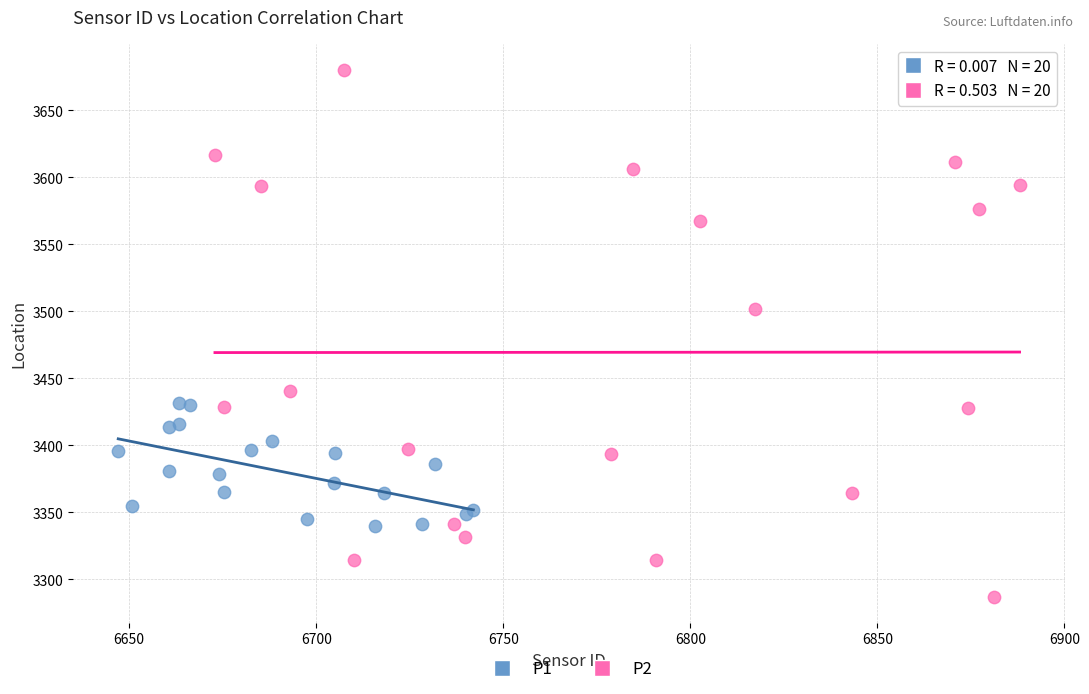

Which series has the largest Y range (max minus min)?

P2